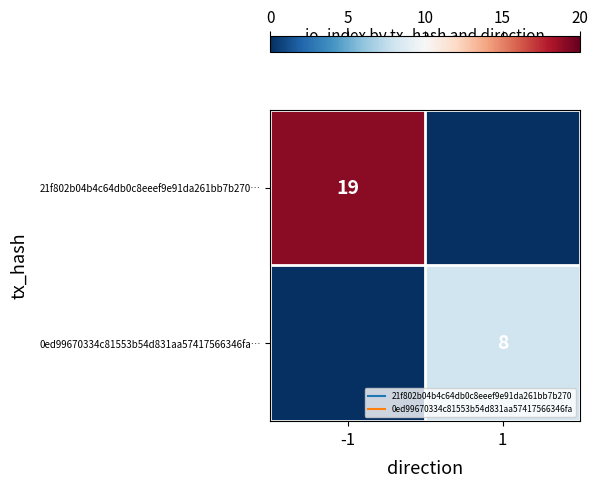

Which series has the widest spread of values?

21f802b04b4c64db0c8eeef9e91da261bb7b270…